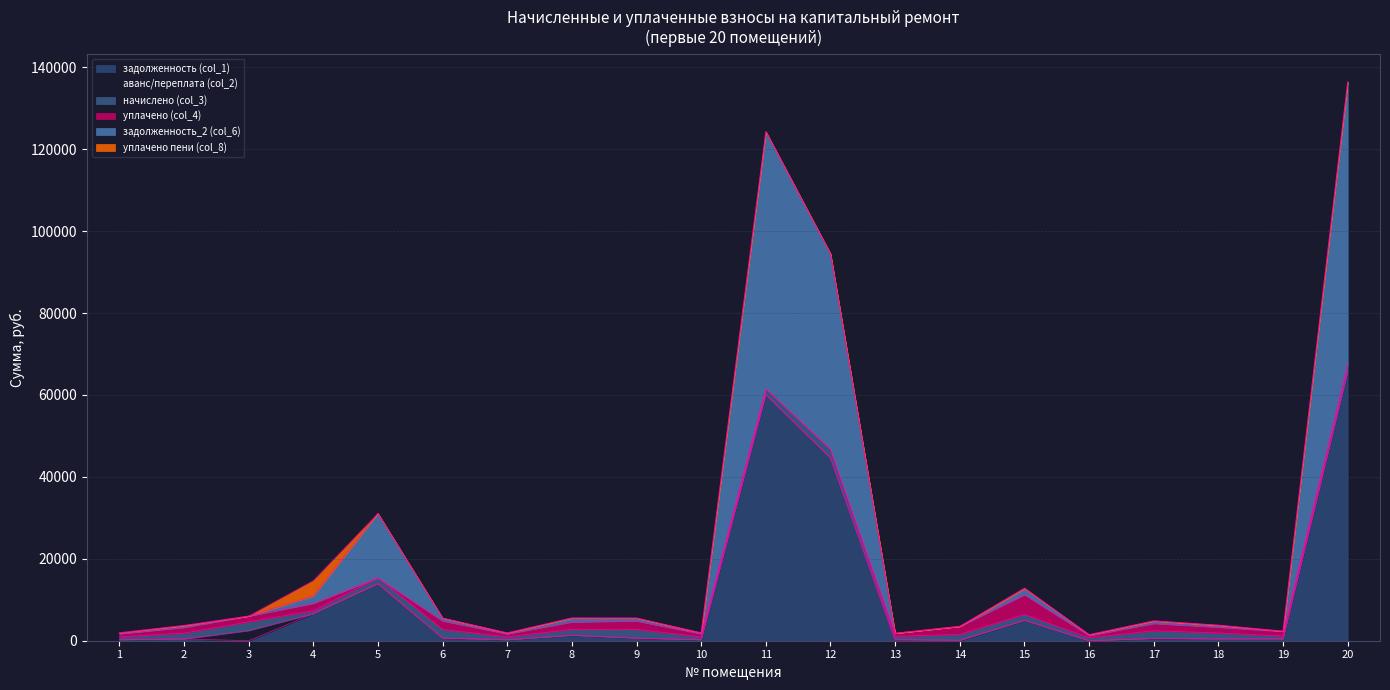

How many positive values does the аванс/переплата (col_2) series have?

3